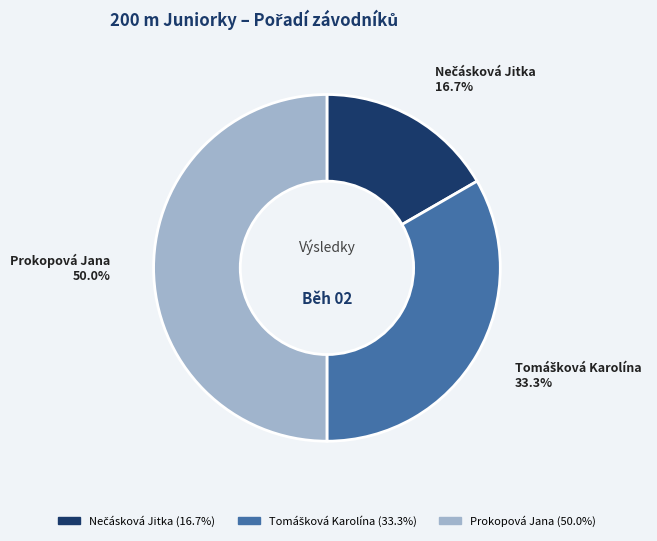

To the nearest percent, what percentage of the pie is Prokopová Jana?

50%